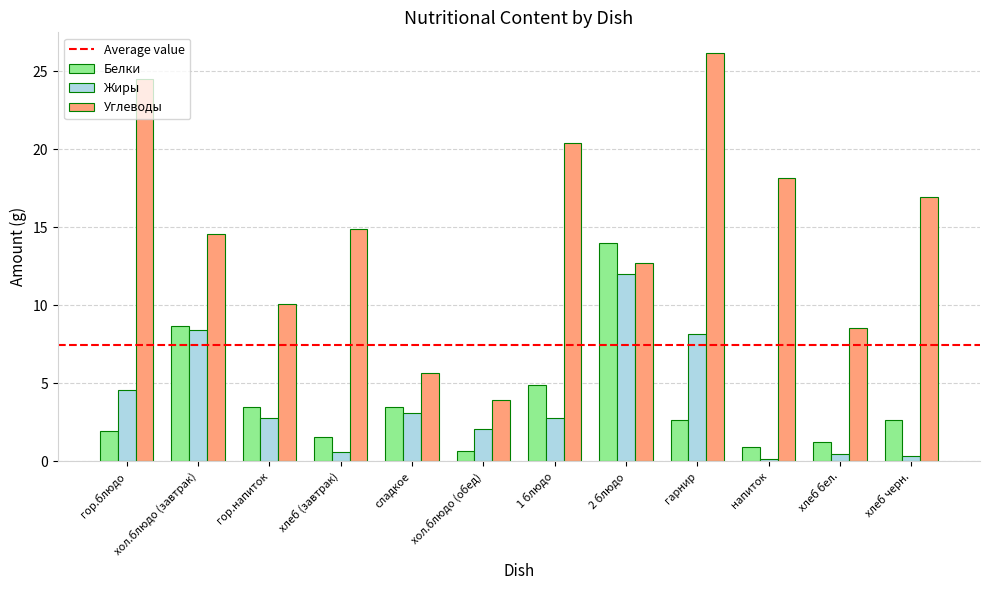

What is the difference between the maximum and minimum values in the Жиры series?

11.8